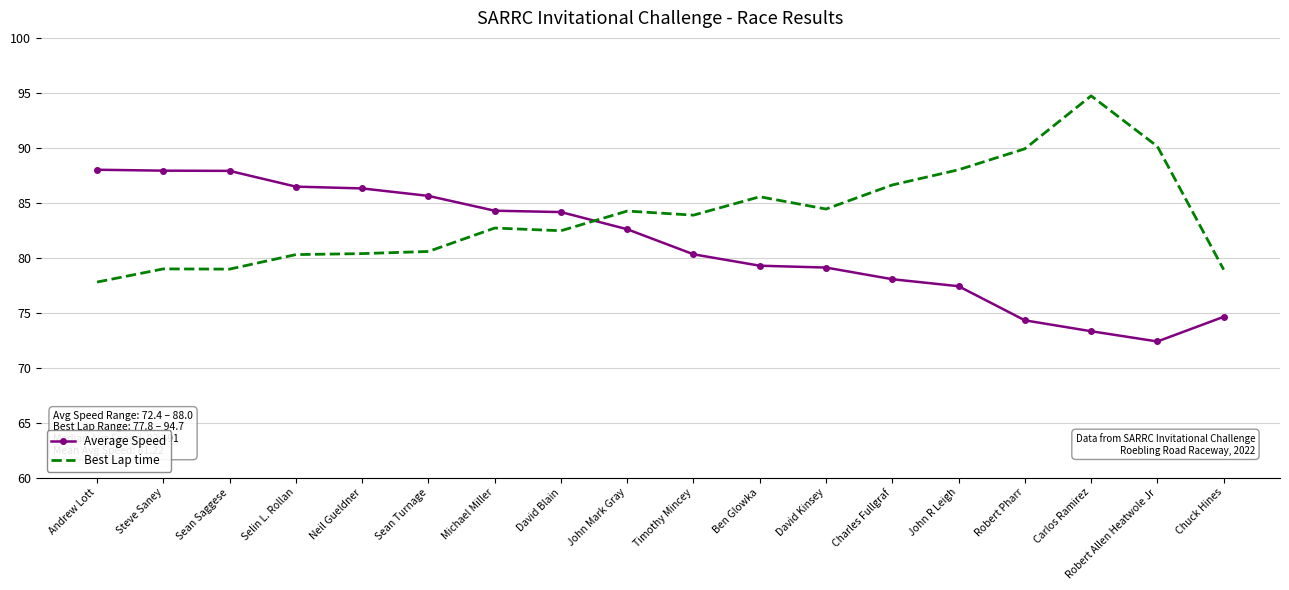

In Best Lap time, how many points are lower than both neighbors (excluding endpoints)?

4